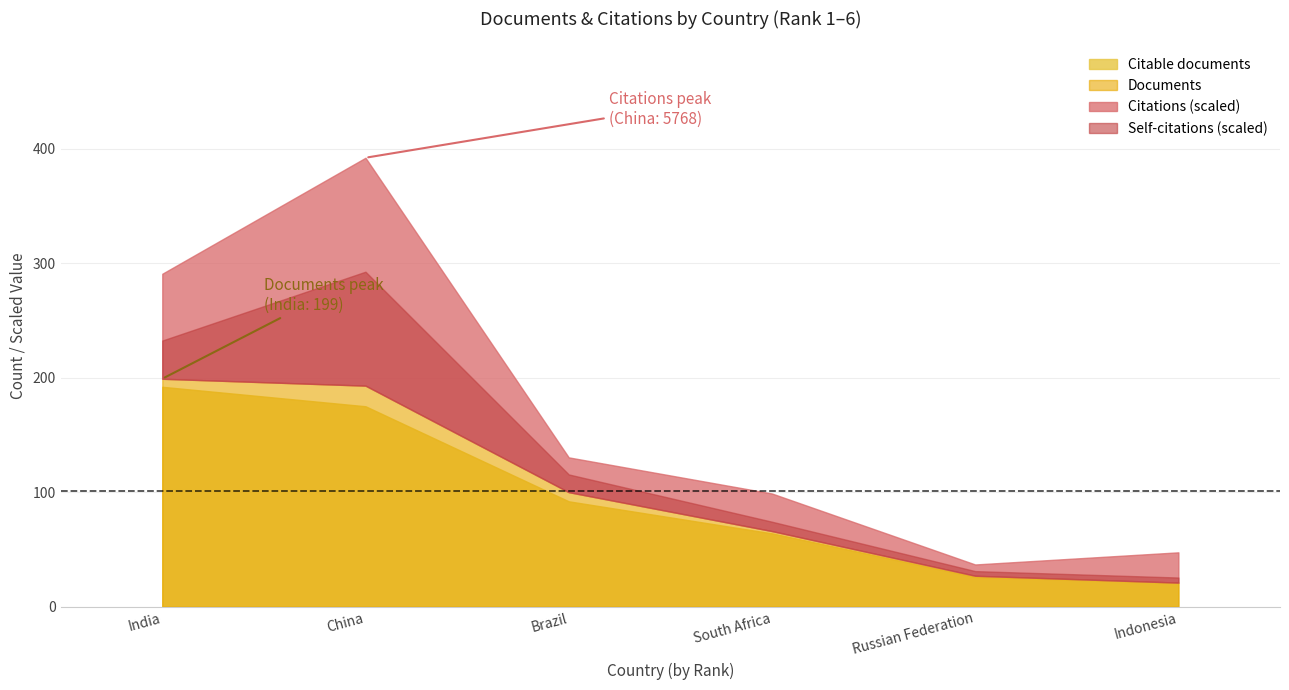

True or false: Documents and Citable documents cross at least once.

False